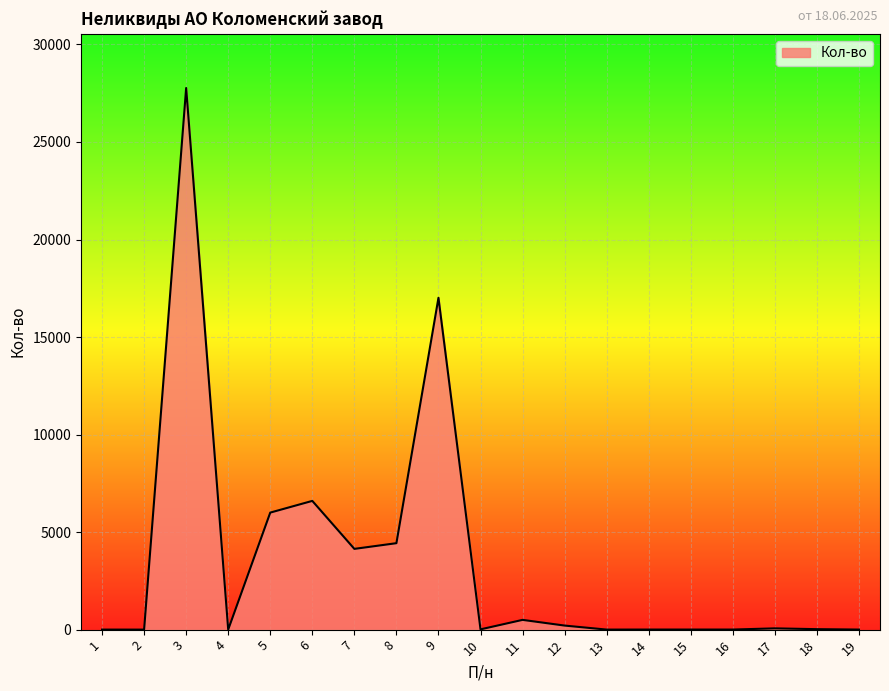

What is the difference between the maximum and minimum values?

27767